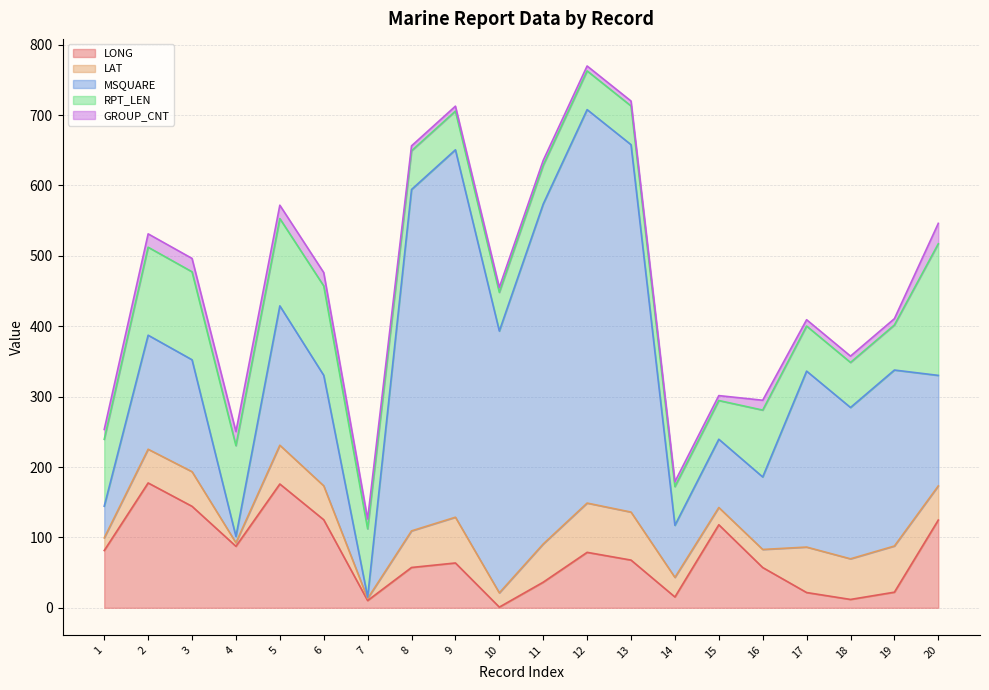

At which category does LONG reach its first local valley?

4